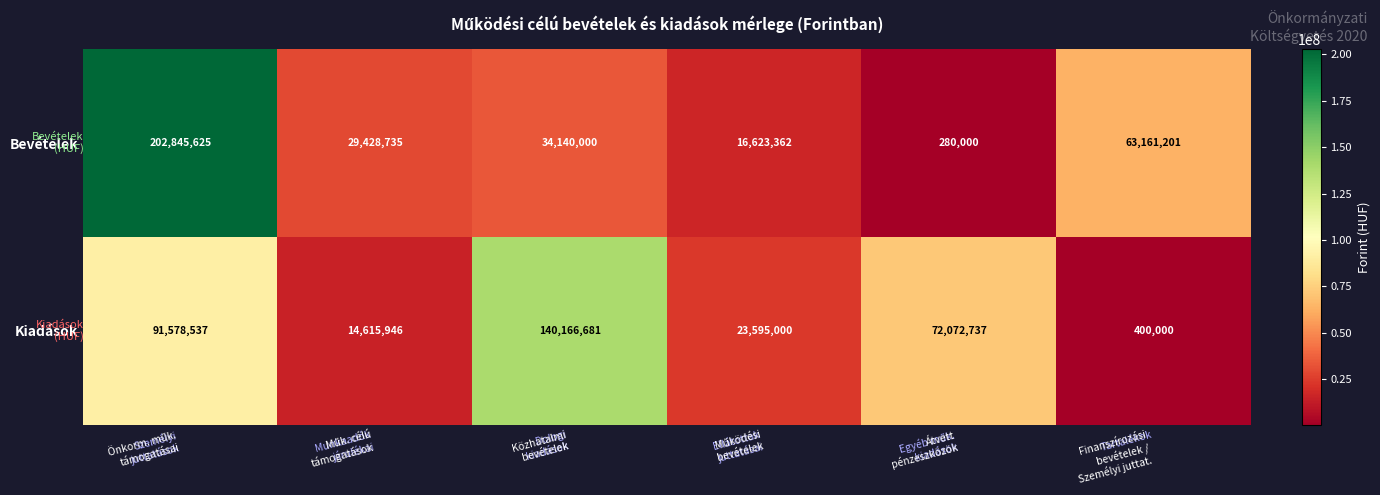

Which series has the largest range (max minus min)?

Bevételek